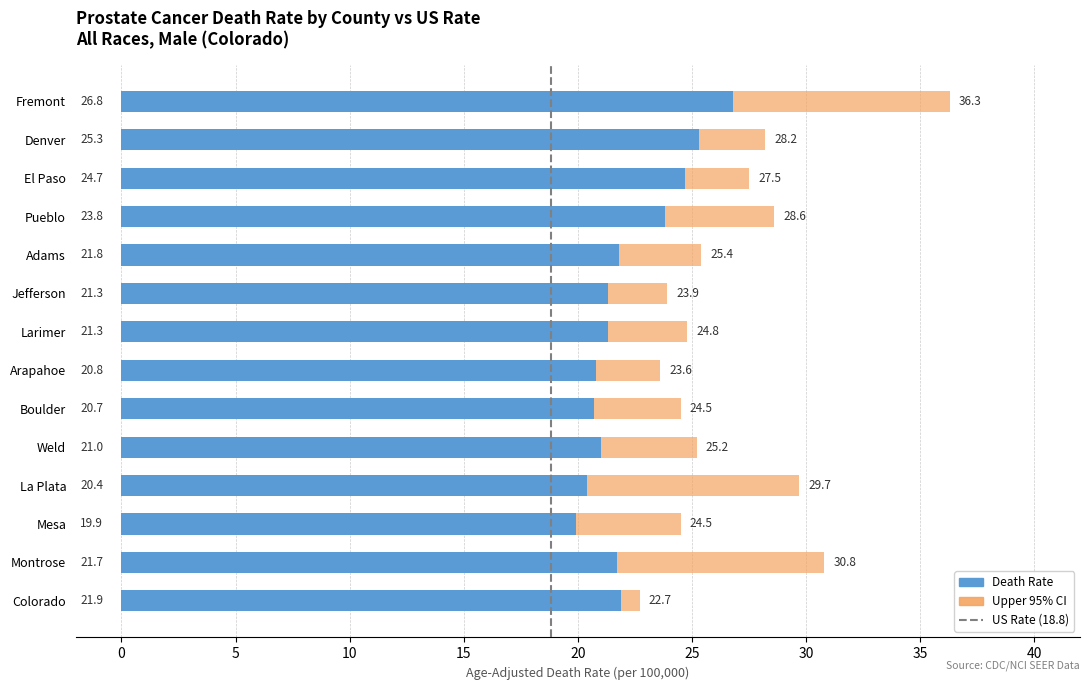

Reading left to right, list all the values displayed in this chart.

Death Rate: 26.8	25.3	24.7	23.8	21.8	21.3	21.3	20.8	20.7	21.0	20.4	19.9	21.7	21.9
Upper CI: 36.3	28.2	27.5	28.6	25.4	23.9	24.8	23.6	24.5	25.2	29.7	24.5	30.8	22.7